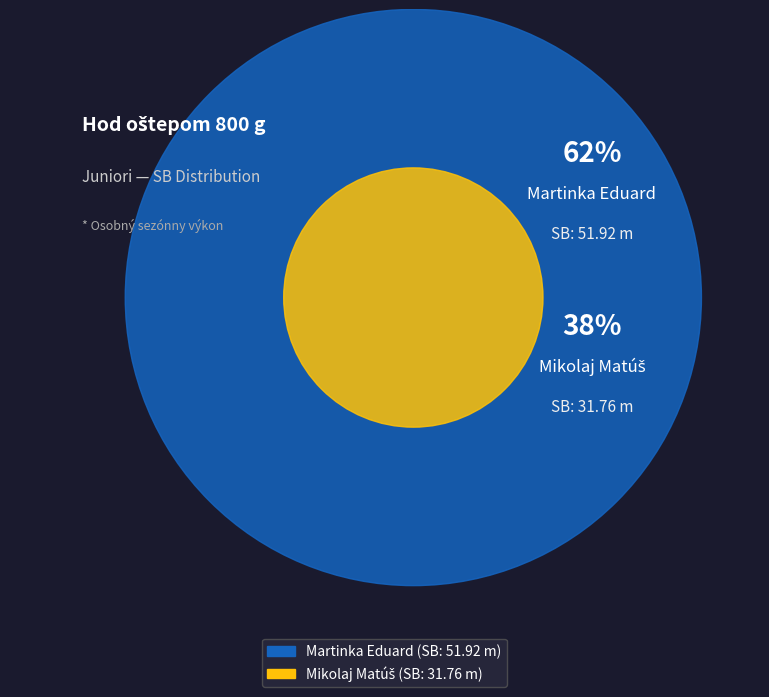

What percentage do Martinka Eduard and Mikolaj Matúš together represent?

100.0%